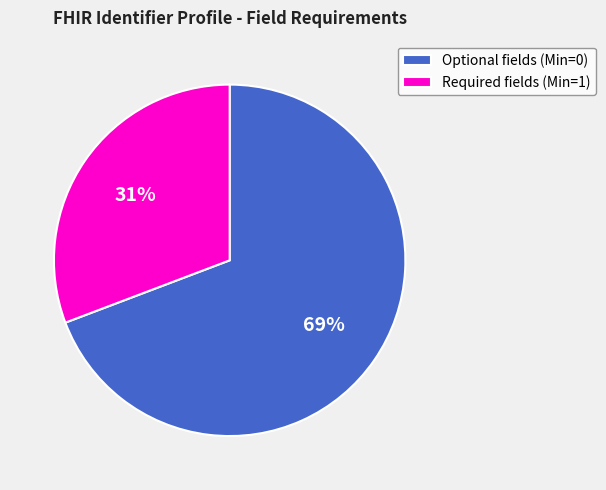

Which slice is the smallest?

Required fields (Min=1)